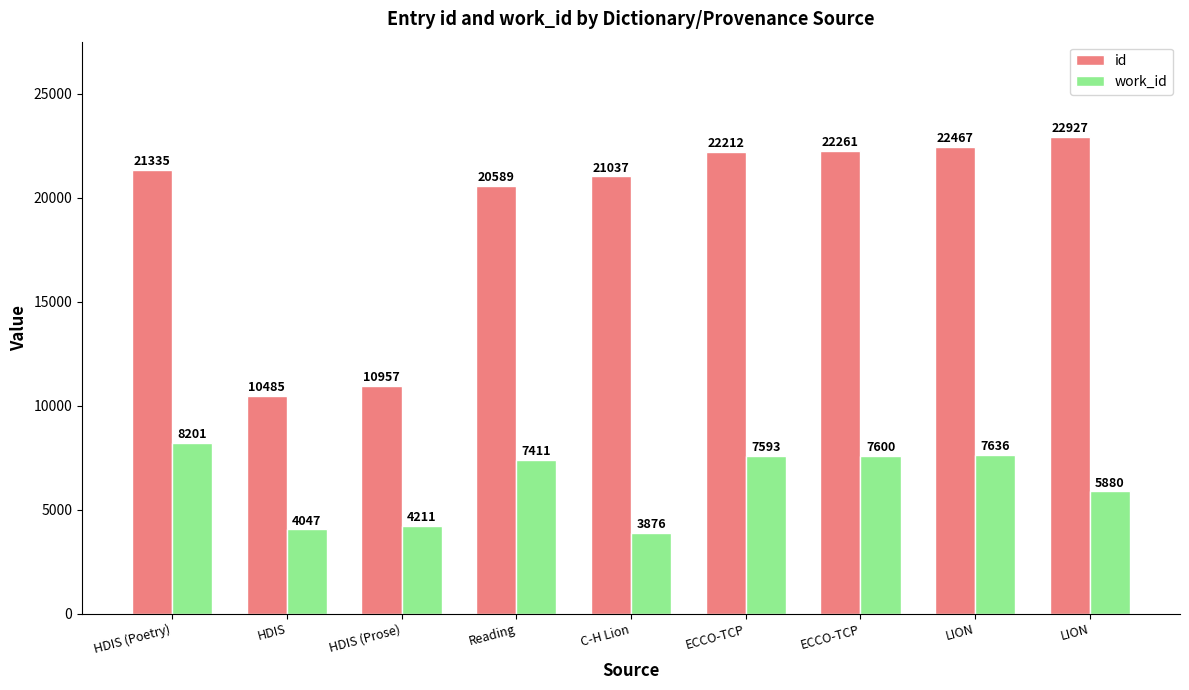

What are all the series names shown in the legend?

id, work_id